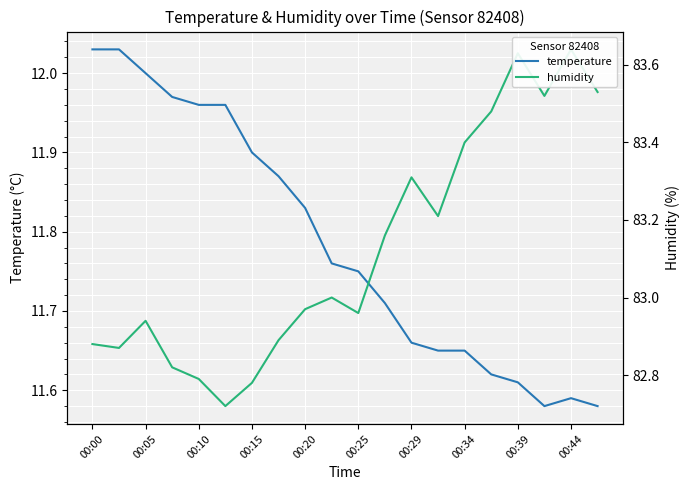

What is the value of the temperature point at the 10th from the left?

11.8